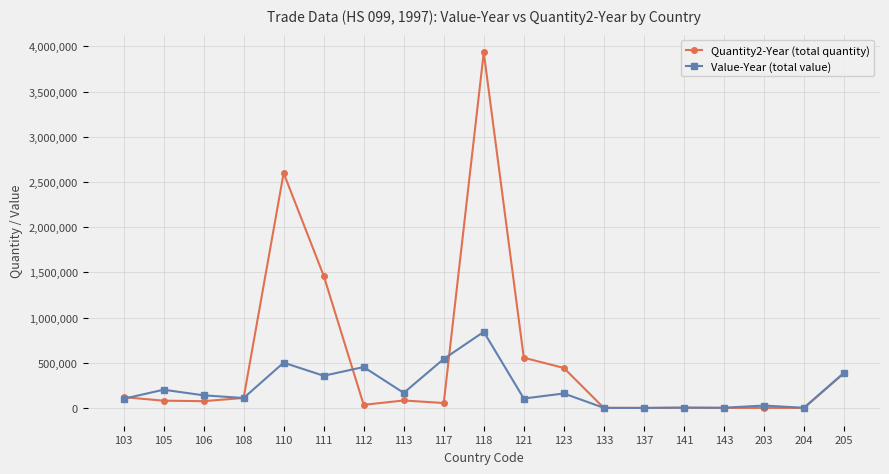

True or false: Value-Year (total value) and Quantity2-Year (total quantity) cross at least once.

True